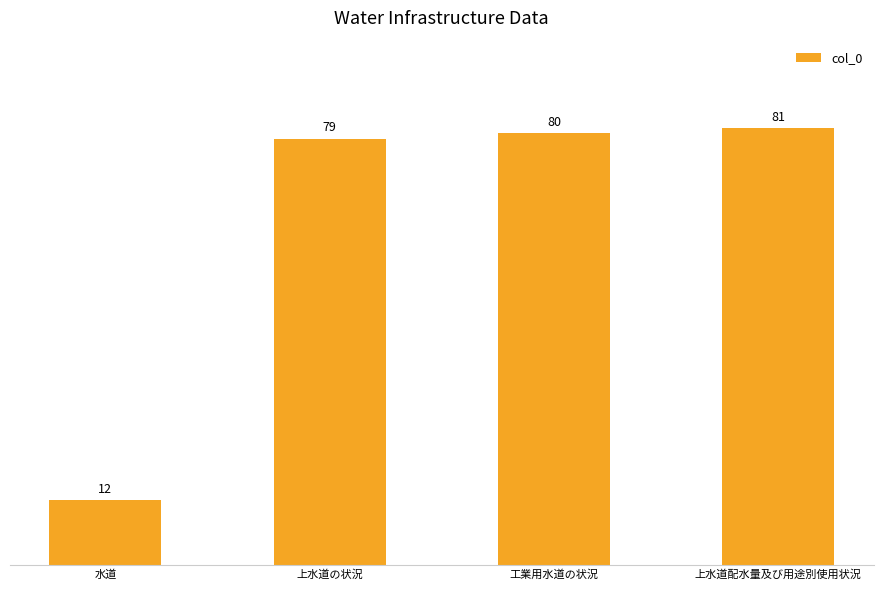

What is the difference between the maximum and minimum values?

69